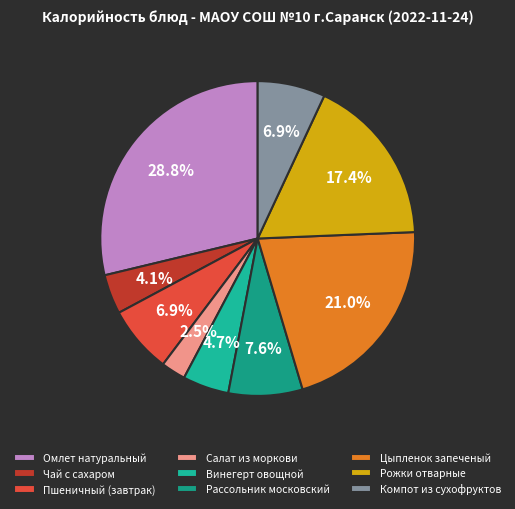

To the nearest percent, what is the combined percentage of Компот из сухофруктов and Салат из моркови?

9%